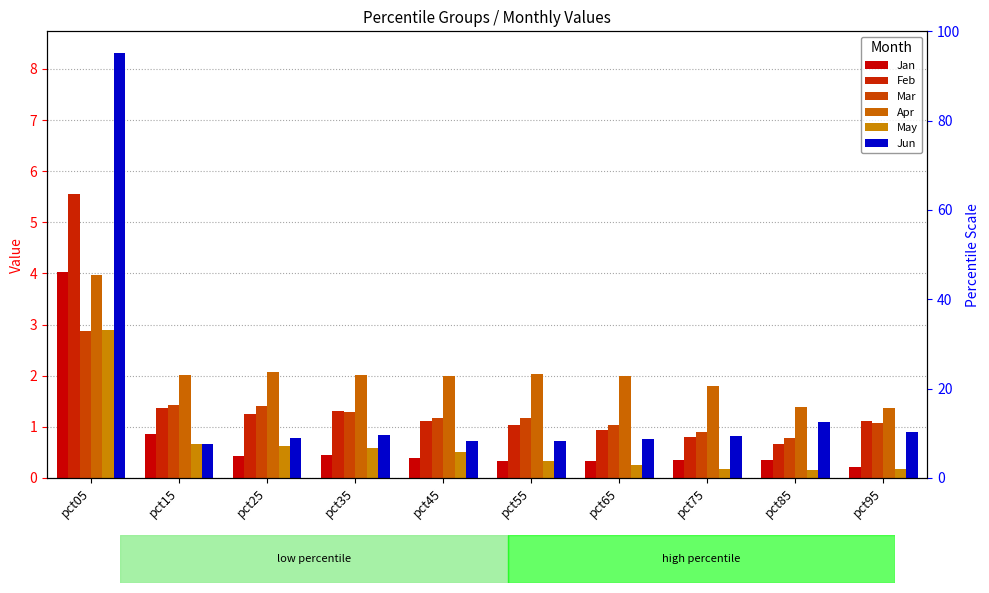

At which category is the sum across all series the highest?

pct05